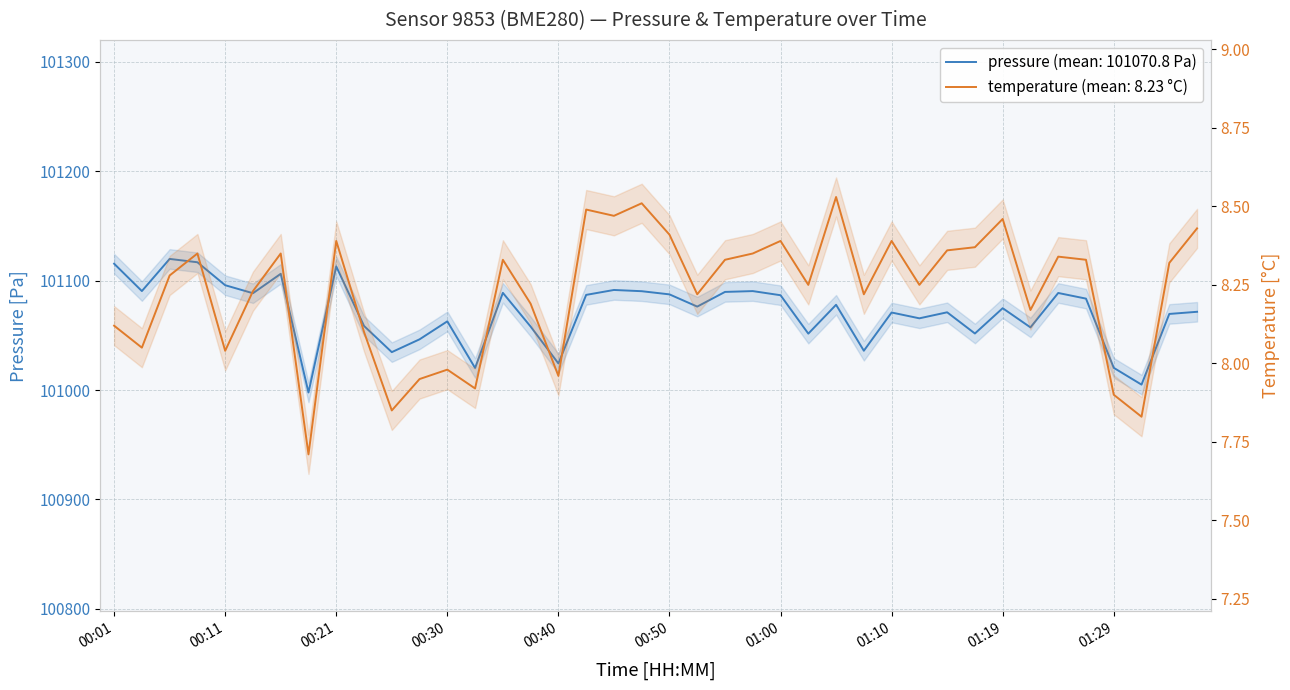

What is the difference between the highest and lowest values at 01:02?

101043.3